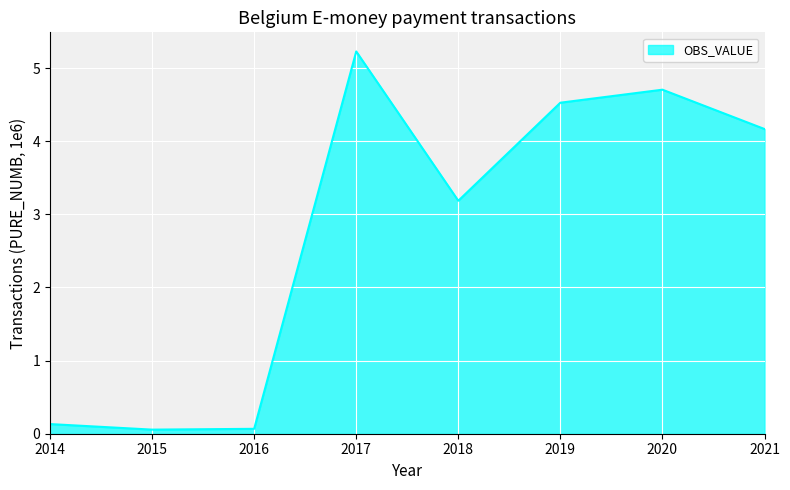

How many series are shown in this chart?

1